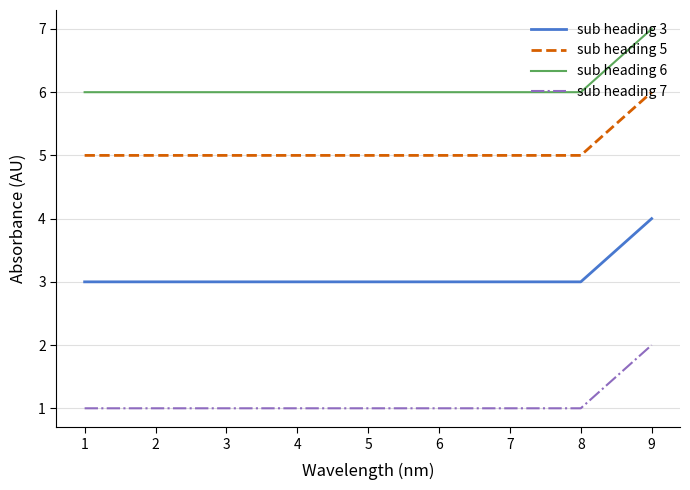

How many sub heading 3 values are between 3 and 4?

9